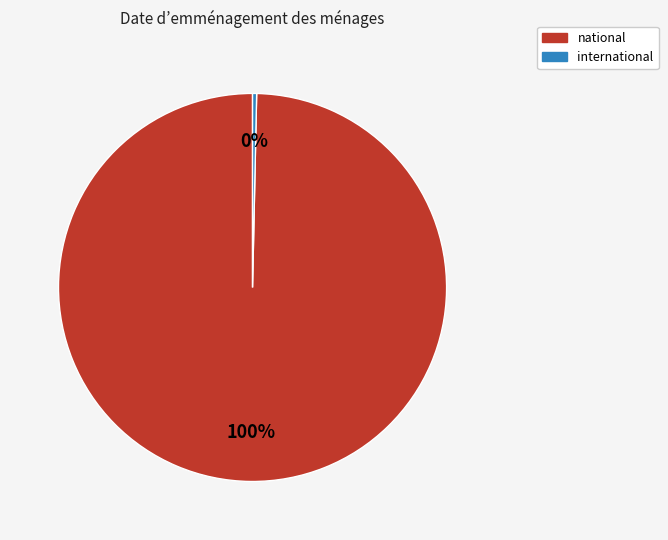

To the nearest percent, what is the combined percentage of national and international?

100%